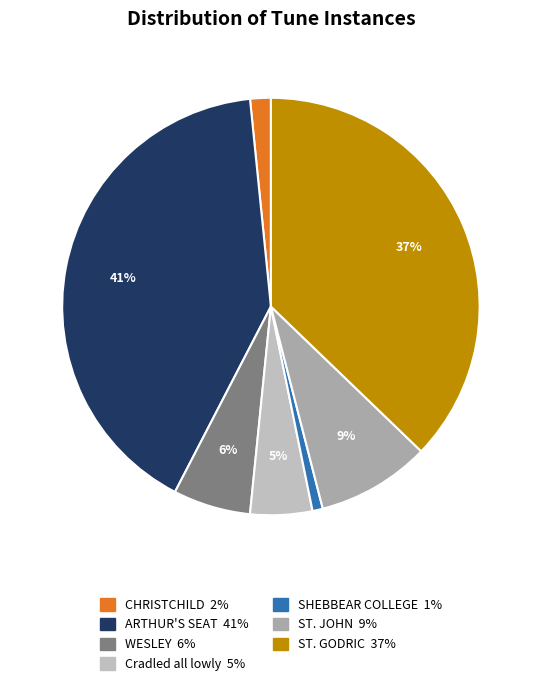

What percentage do SHEBBEAR COLLEGE and Cradled all lowly together represent?

5.6%